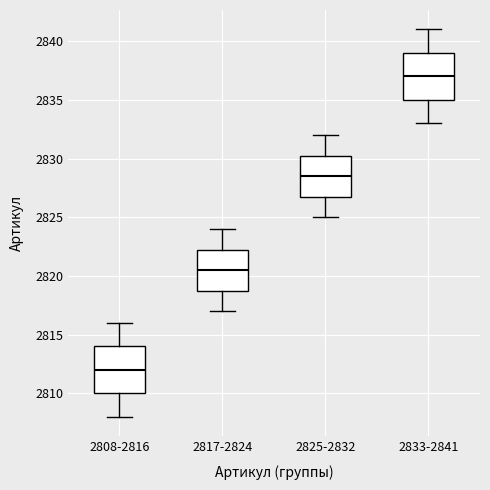

Which box has the lowest median line?

2808-2816